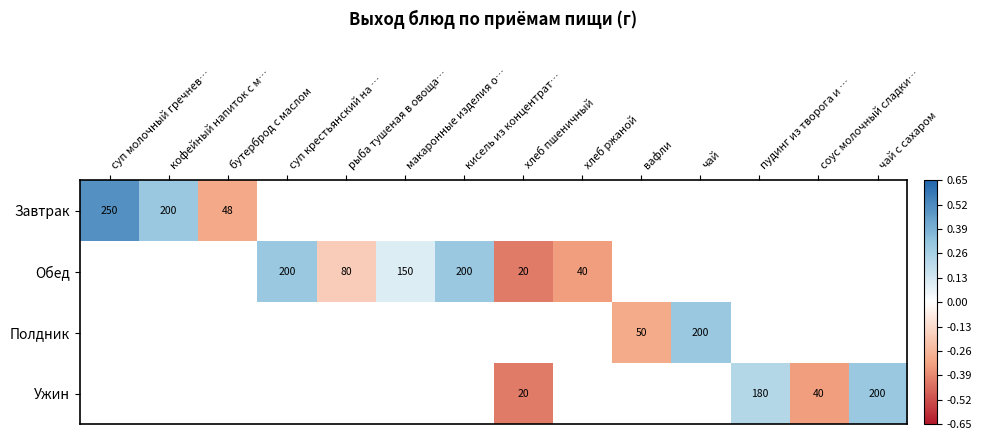

How many series are shown in this chart?

4